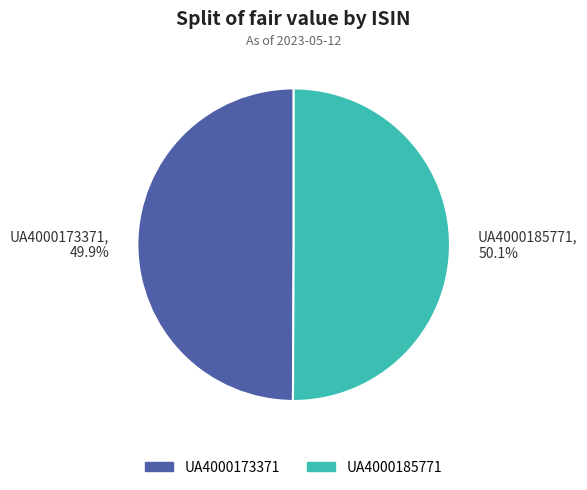

Is the sum of UA4000185771, 50.1% and UA4000173371, 49.9% greater than half?

Yes